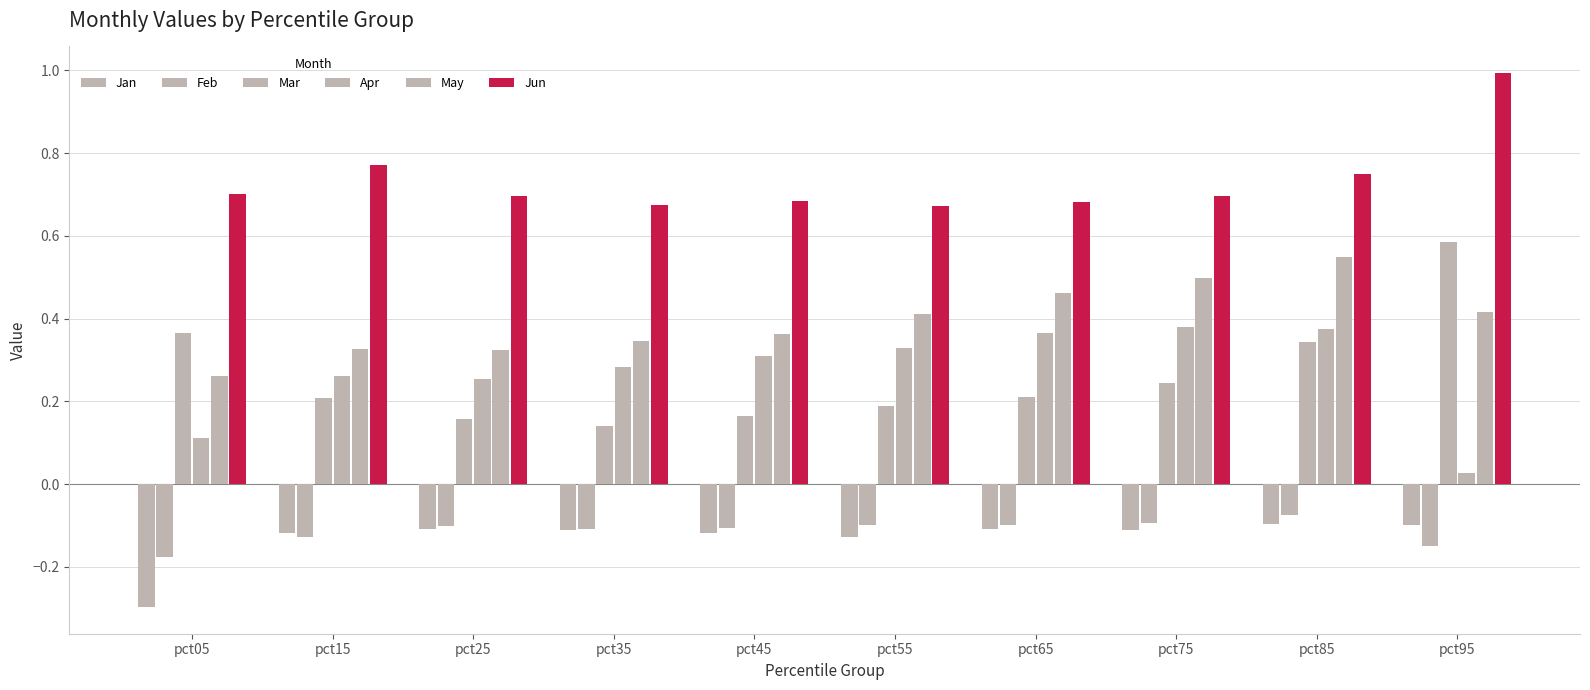

How many series are shown in this chart?

6